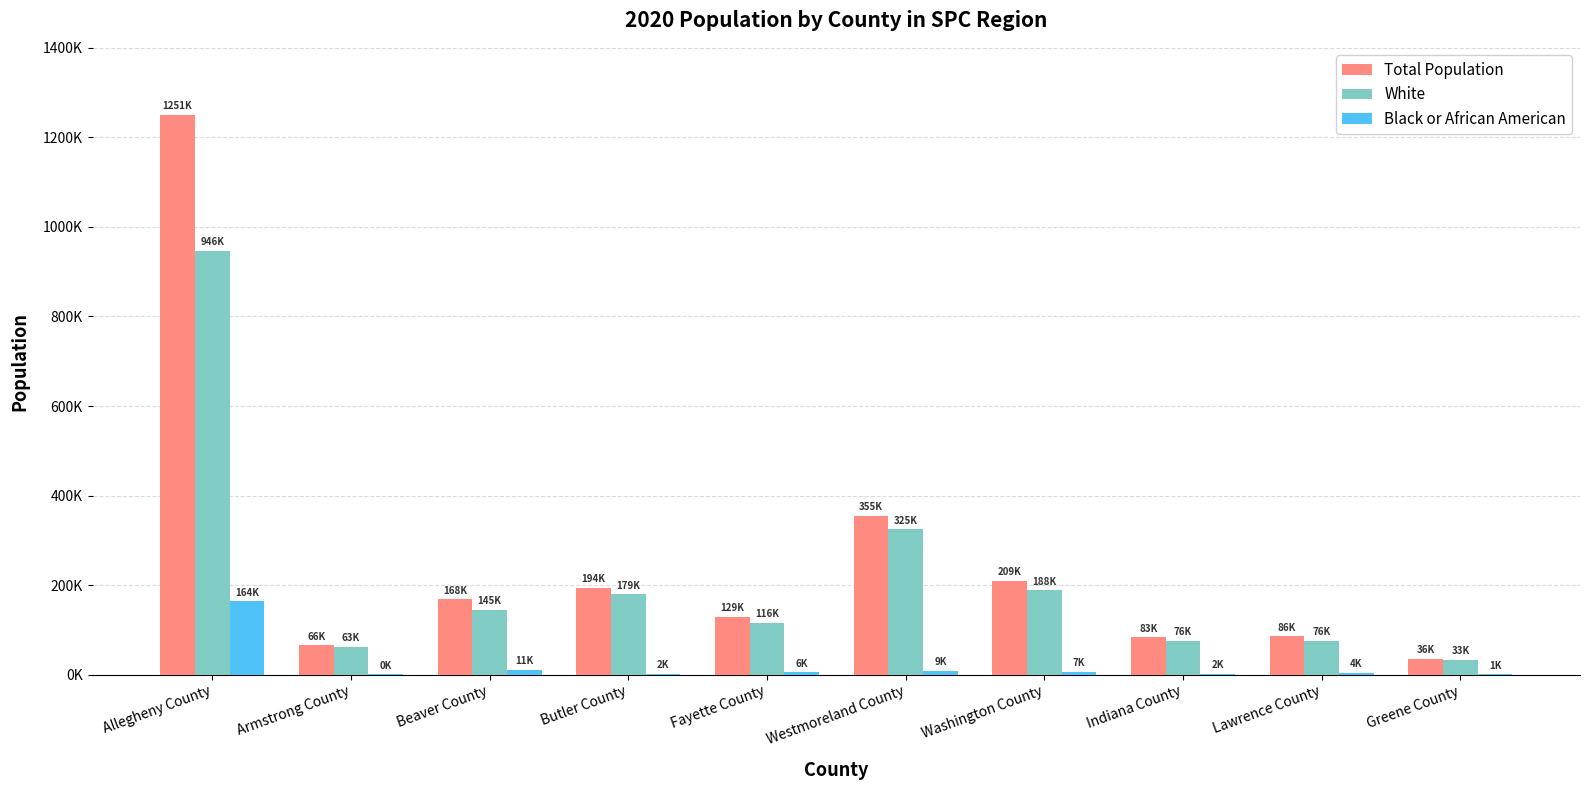

What position from the left is Allegheny County?

1